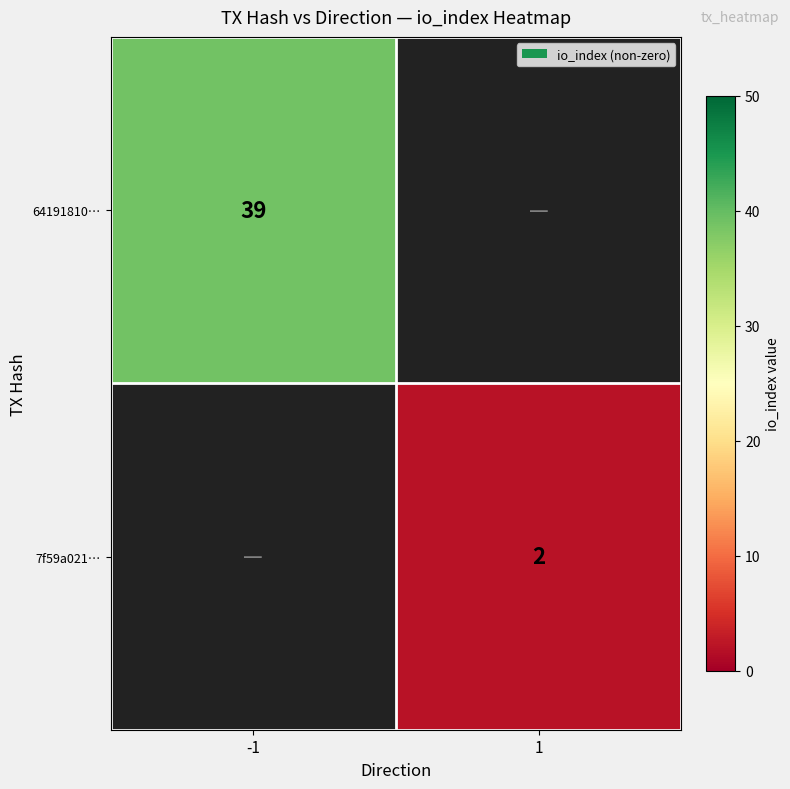

How many categories are shown in the chart?

2